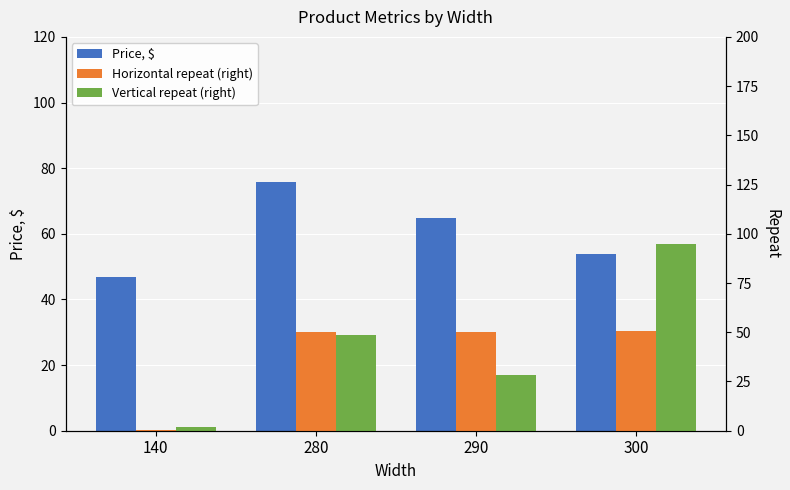

What is the lowest value of the Horizontal repeat (right) series?

0.6